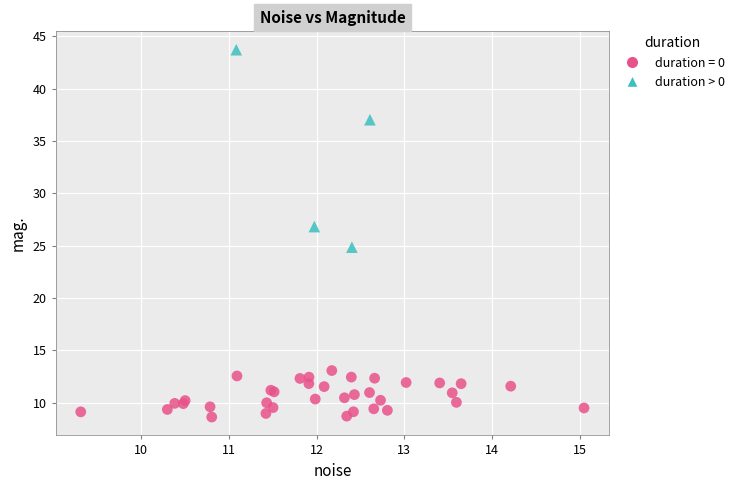

Which series reaches the minimum Y coordinate?

duration = 0